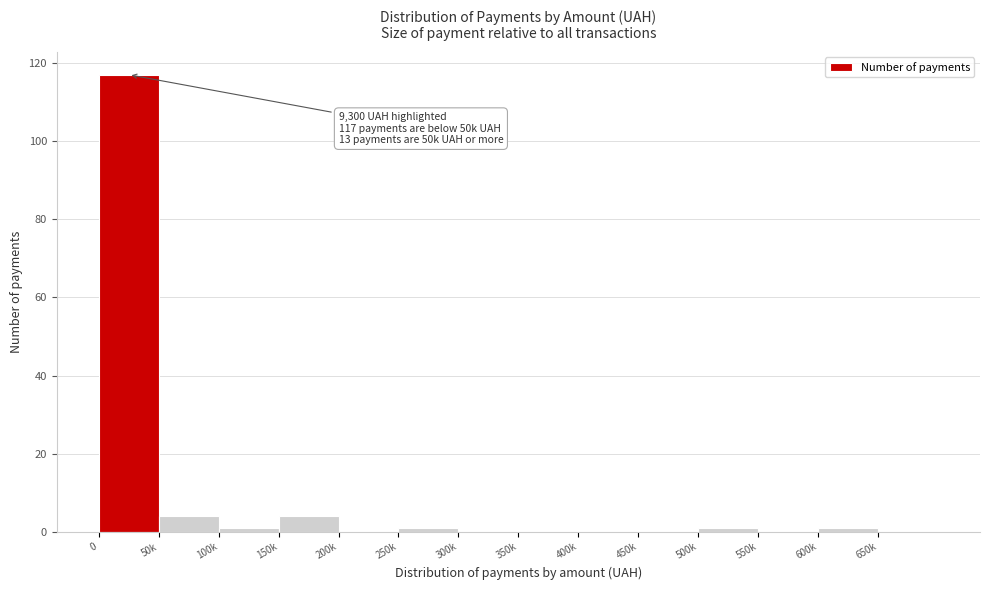

Reading left to right, list all the values displayed in this chart.

0=117	50k=4	100k=1	150k=4	200k=0	250k=1	300k=0	350k=0	400k=0	450k=0	500k=1	550k=0	600k=1	650k=0